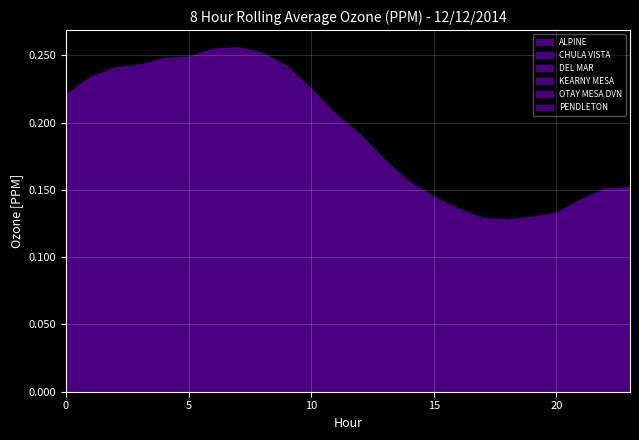

Which category has the lowest value in the PENDLETON series?

17